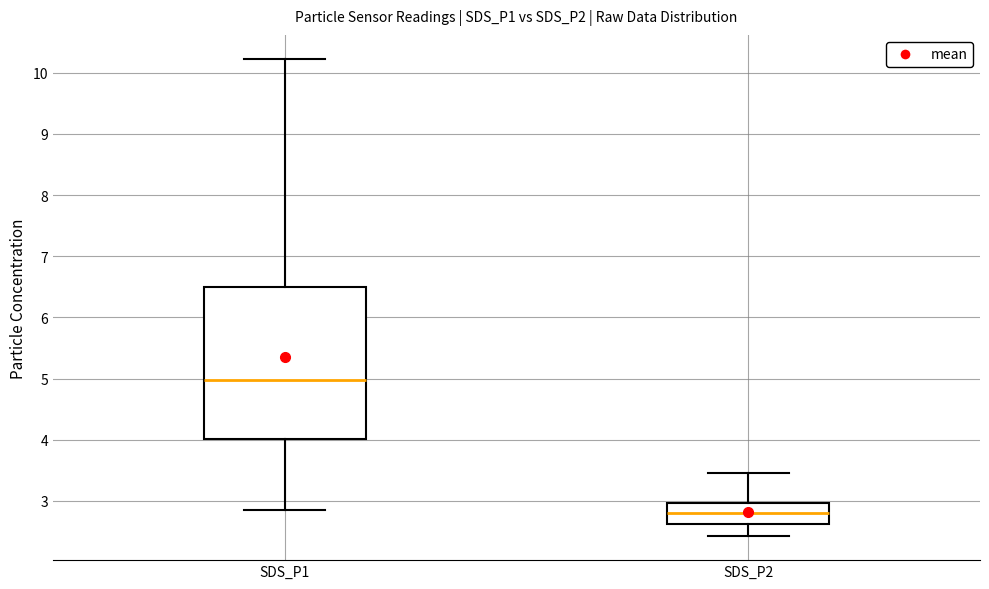

Where is the upper edge of the box for SDS_P2 on the y-axis? The values are not printed on the chart, so give them approximately, as read against the axis.

3.0